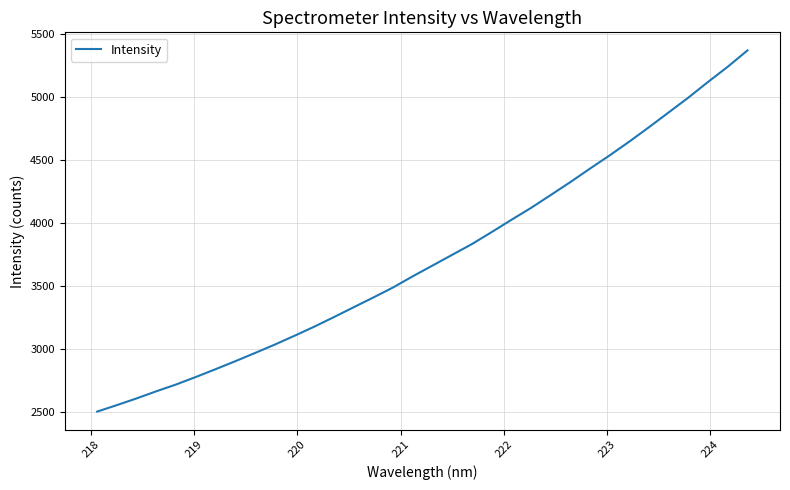

What is the difference between the maximum and minimum values?

2862.6